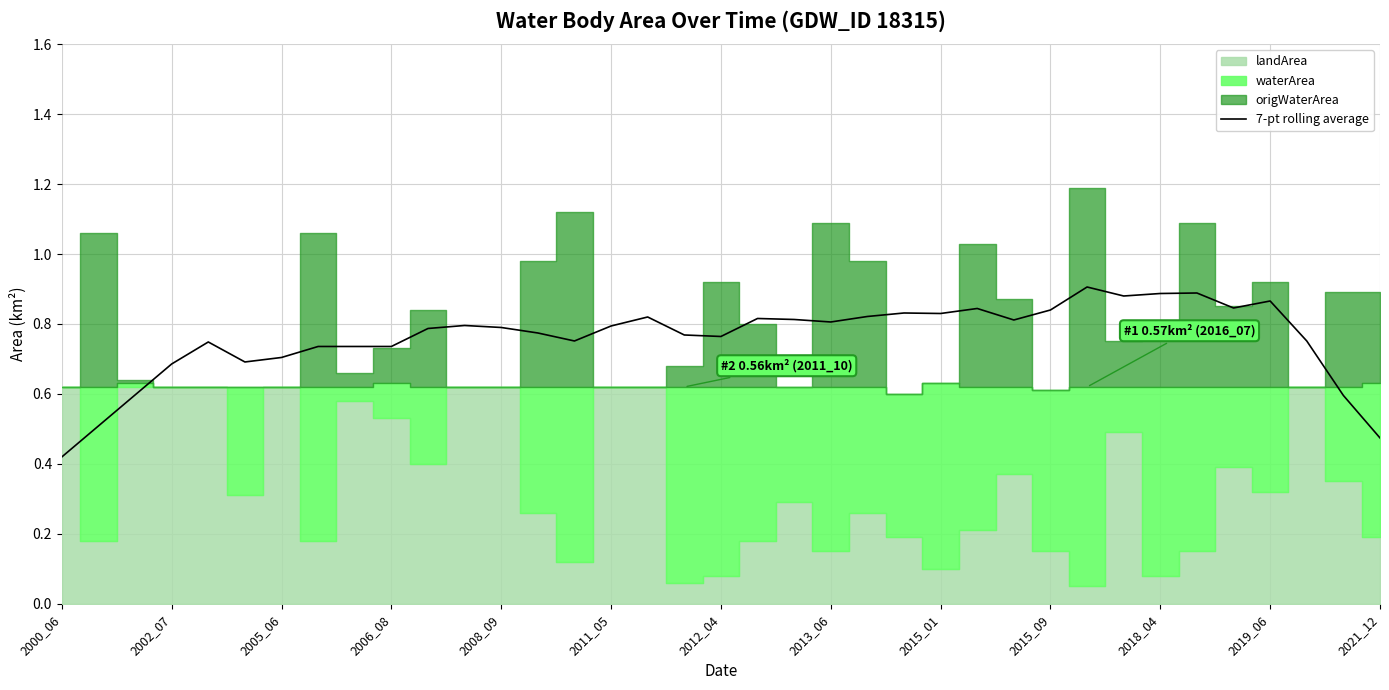

What is the maximum value shown in the chart?

0.9